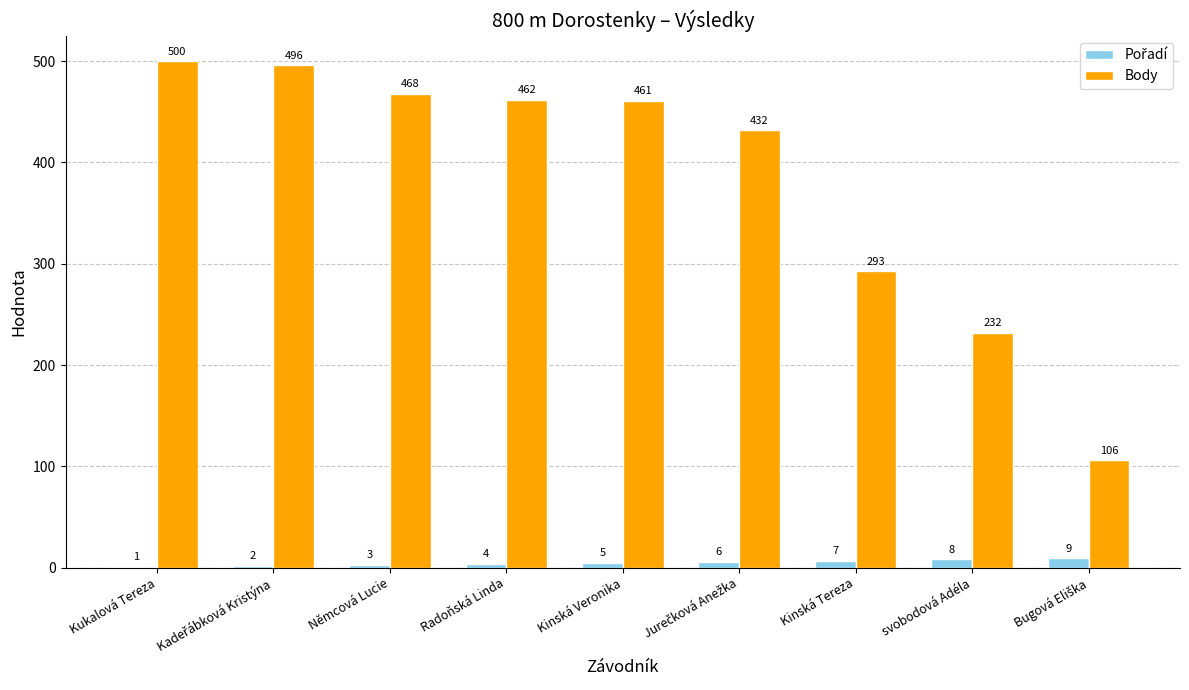

What is the sum of all Body values?

3450